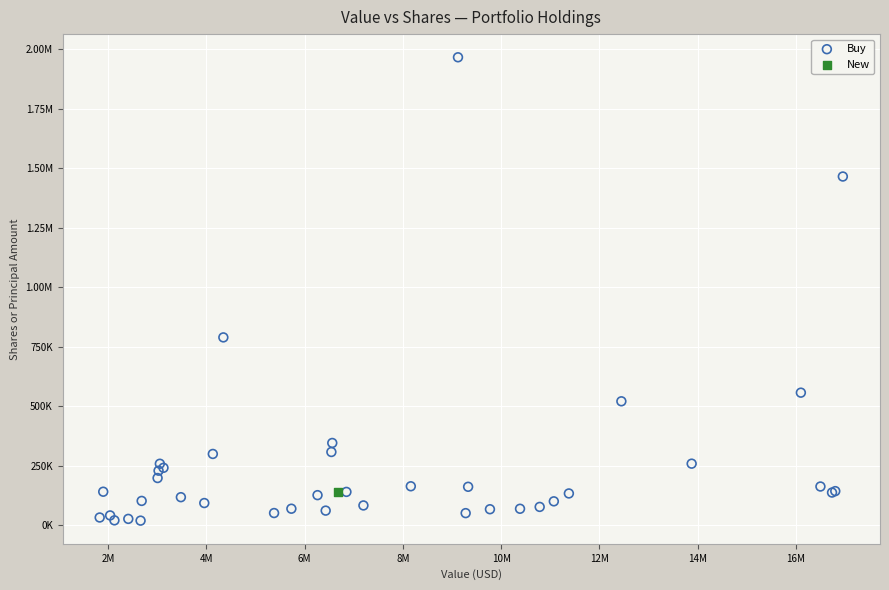

What are all the series names shown in the legend?

Buy, New